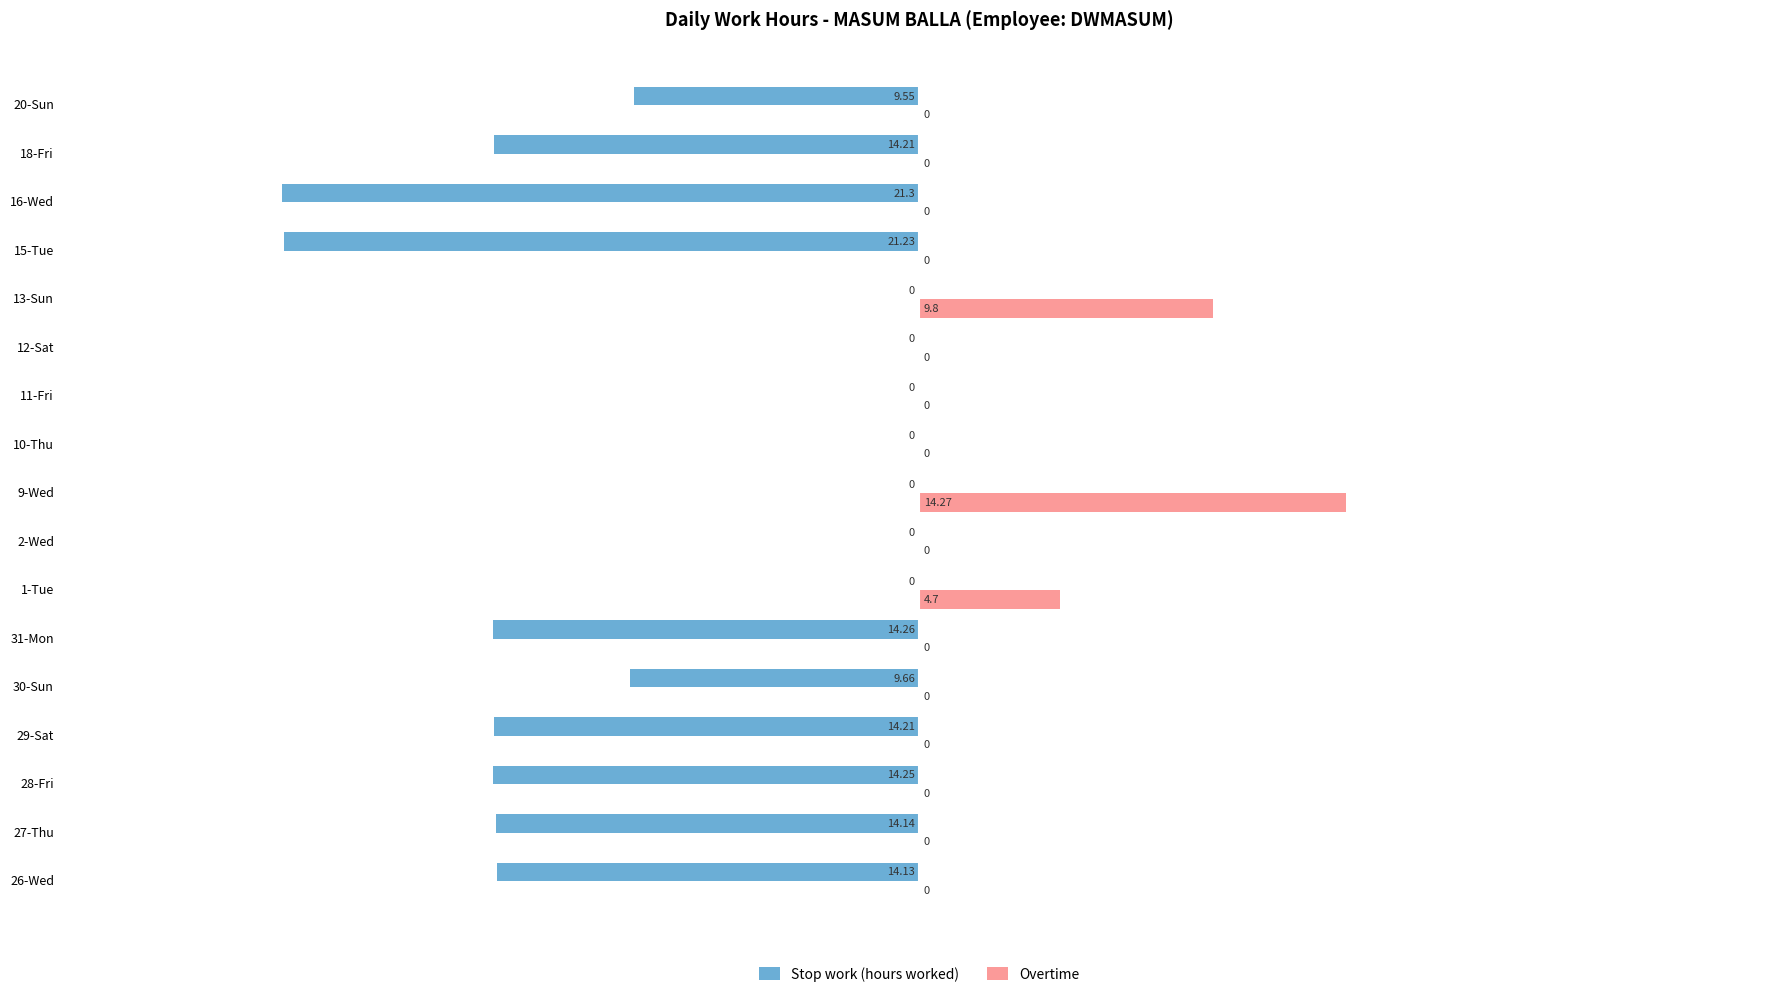

Which series has the largest total across all categories?

Overtime